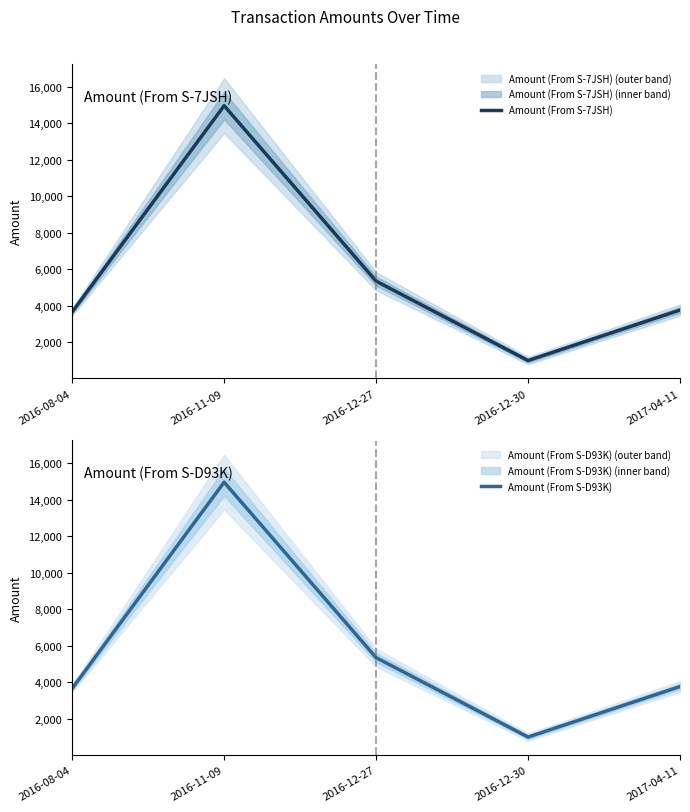

Reading left to right, extract all data points from this chart.

Amount (From S-7JSH): 3669.8	14965.0	5358.8	1010.0	3775.0
Amount (From S-D93K): 3668.8	14964.0	5357.8	1009.0	3774.0